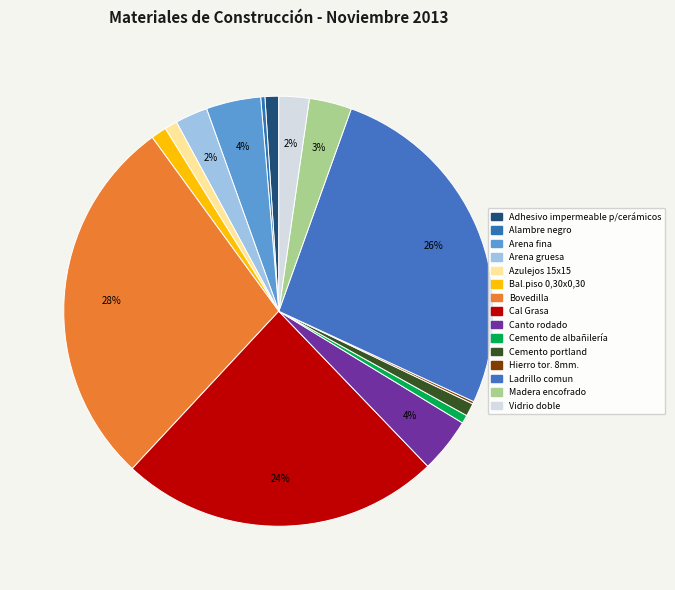

Is there any slice that represents more than half of the pie?

No